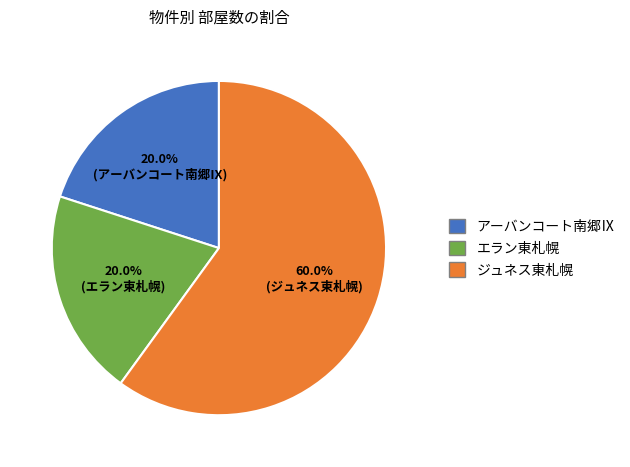

Does any single category account for the majority?

Yes